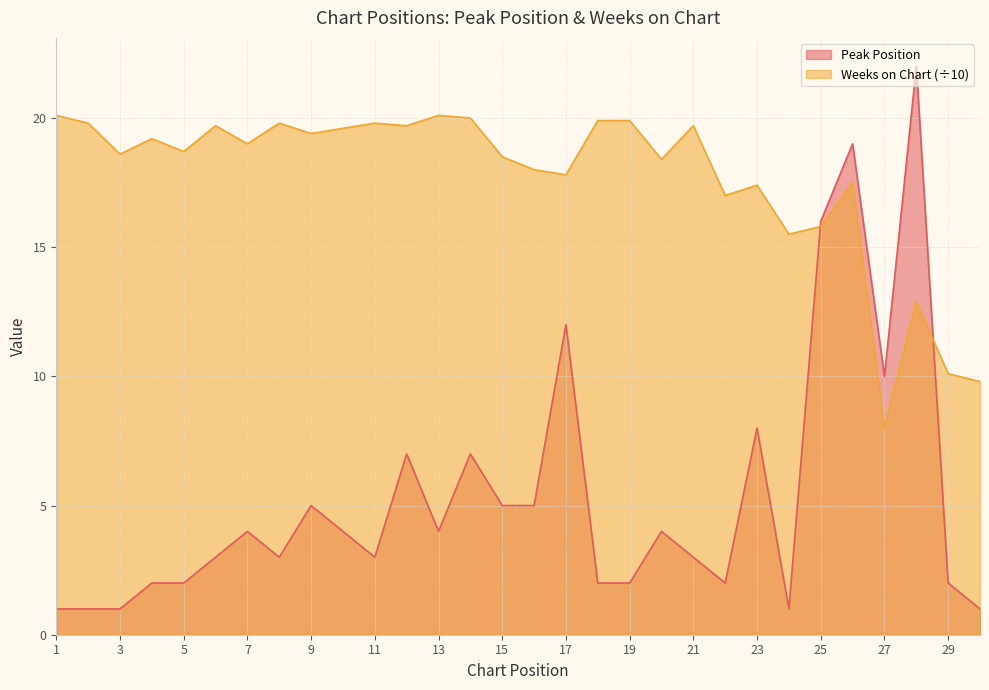

What is the maximum value for Weeks on Chart?

20.1